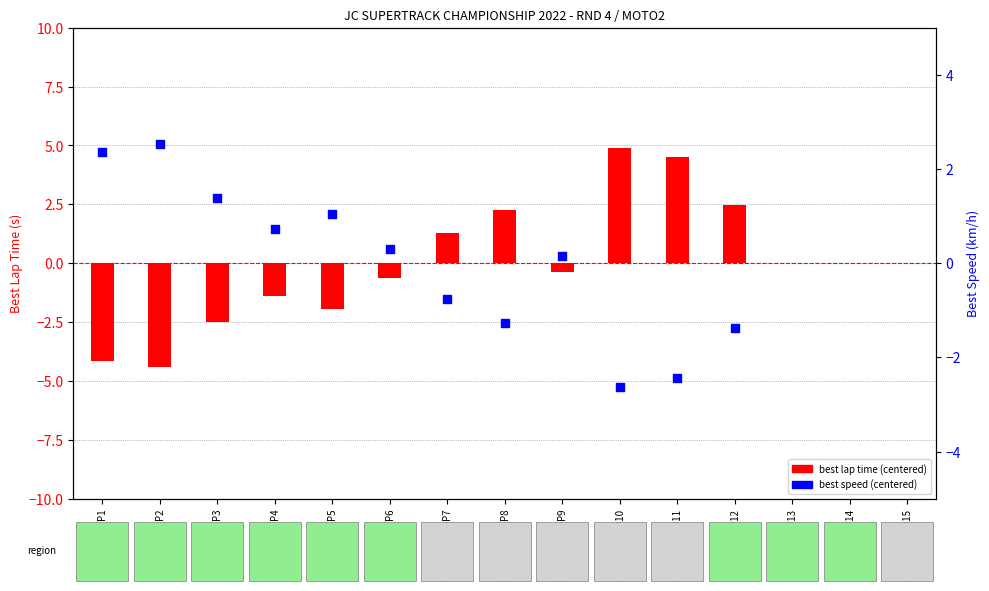

Is the value of best lap time (centered) at P11 greater than the value of best speed (centered) at P15?

No